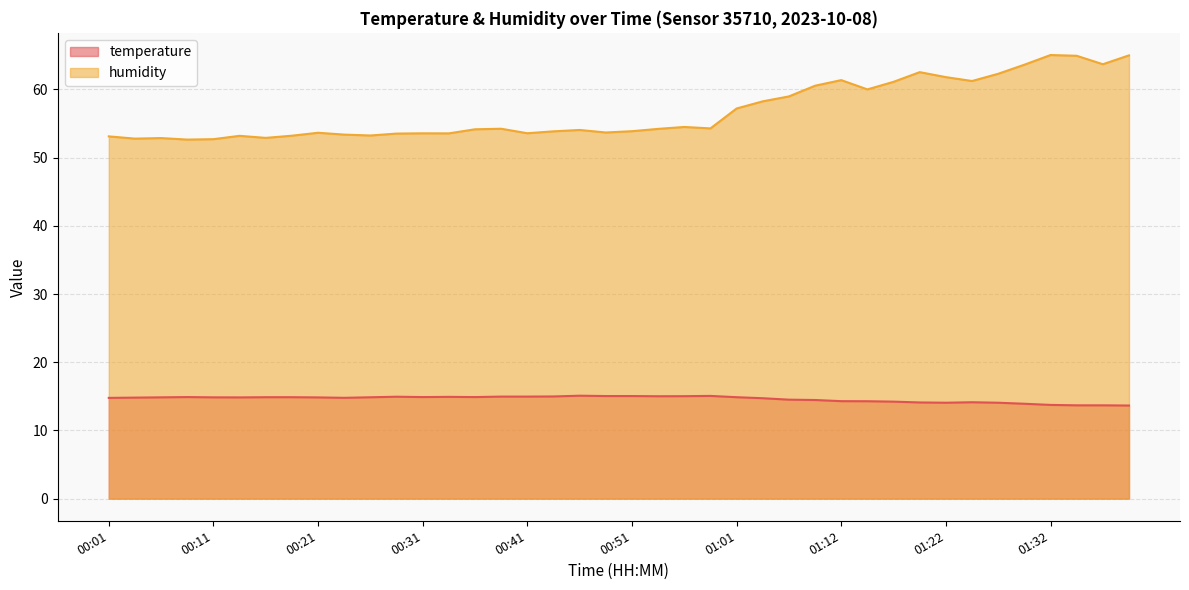

Reading left to right, what are all the values shown in this chart?

temperature: 00:01=14.8	00:04=14.8	00:06=14.8	00:09=14.9	00:11=14.8	00:14=14.8	00:16=14.9	00:19=14.9	00:21=14.8	00:24=14.8	00:26=14.9	00:28=14.9	00:31=14.9	00:34=14.9	00:36=14.9	00:38=15.0	00:41=15.0	00:43=15.0	00:46=15.1	00:48=15.0	00:51=15.0	00:54=15.0	00:56=15.0	00:59=15.1	01:01=14.9	01:04=14.7	01:06=14.5	01:09=14.5	01:12=14.3	01:14=14.3	01:17=14.2	01:19=14.1	01:22=14.1	01:24=14.1	01:27=14.1	01:29=13.9	01:32=13.7	01:34=13.7	01:37=13.7	01:39=13.7
humidity: 00:01=53.1	00:04=52.8	00:06=52.9	00:09=52.6	00:11=52.7	00:14=53.2	00:16=52.9	00:19=53.2	00:21=53.6	00:24=53.4	00:26=53.2	00:28=53.5	00:31=53.6	00:34=53.6	00:36=54.2	00:38=54.2	00:41=53.6	00:43=53.9	00:46=54.1	00:48=53.7	00:51=53.9	00:54=54.2	00:56=54.5	00:59=54.3	01:01=57.2	01:04=58.3	01:06=59.0	01:09=60.5	01:12=61.4	01:14=60.0	01:17=61.1	01:19=62.5	01:22=61.8	01:24=61.2	01:27=62.3	01:29=63.6	01:32=65.0	01:34=64.9	01:37=63.7	01:39=65.0